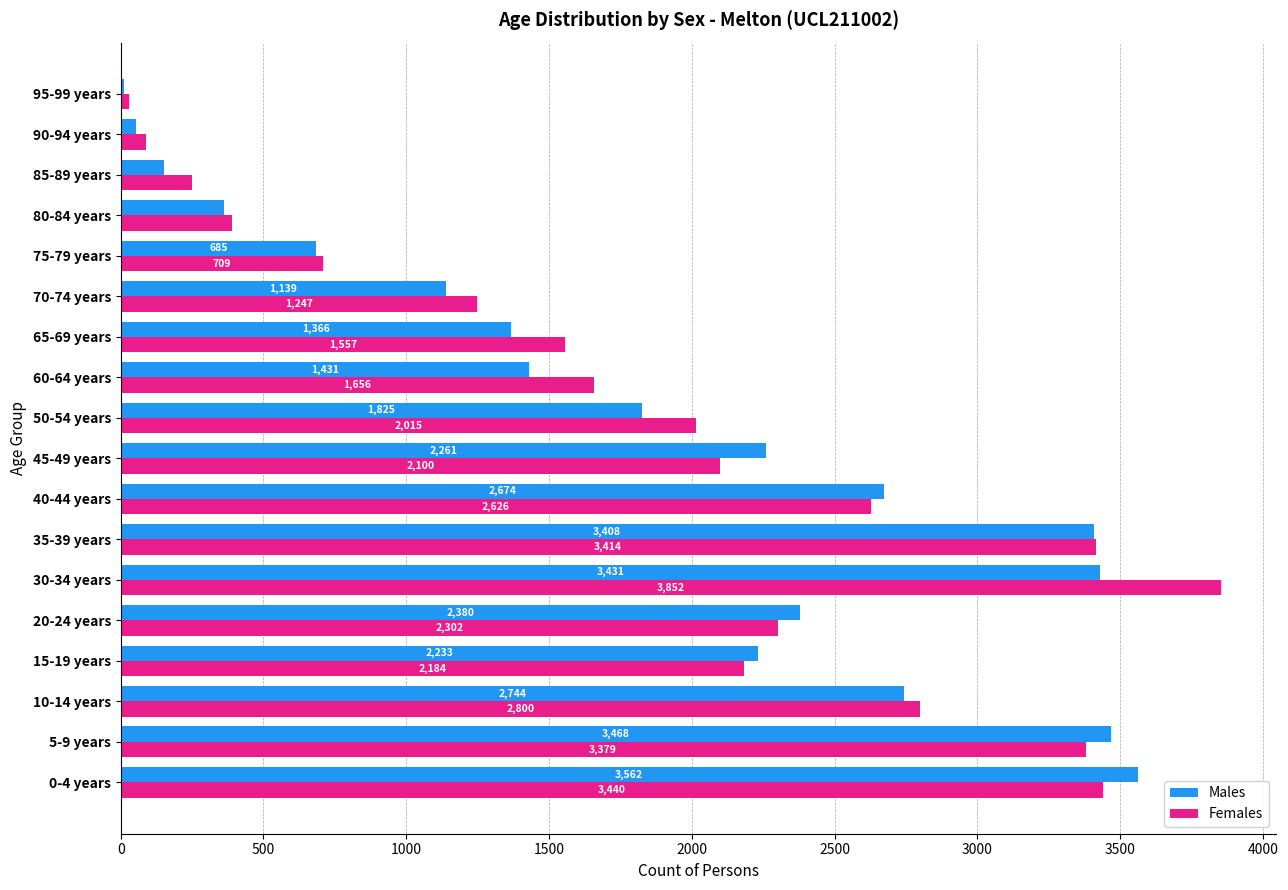

How many data points does each series have?

18